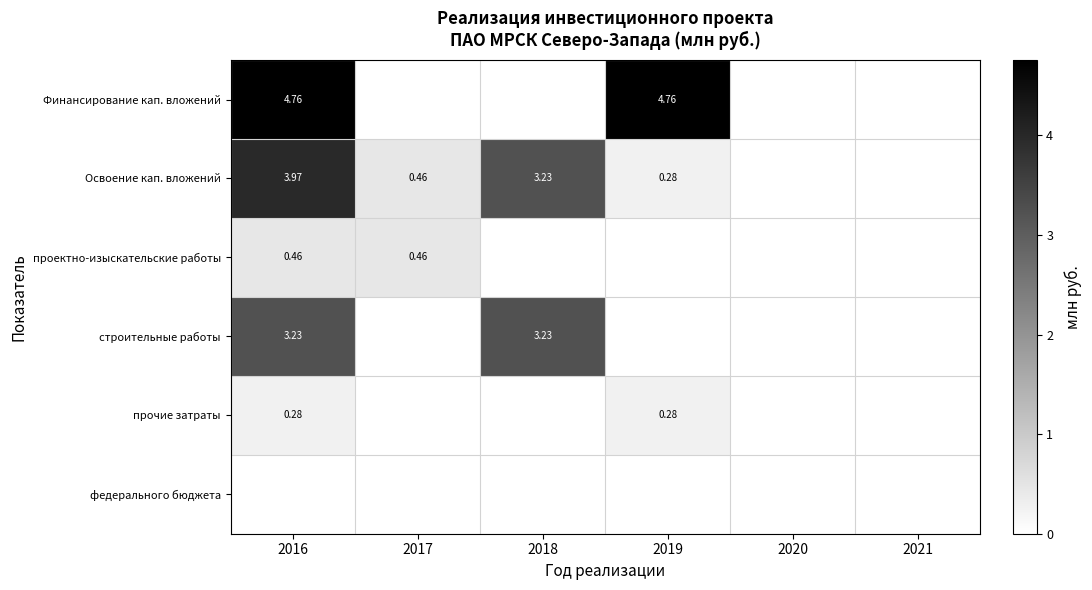

Is it true that прочие затраты equals 0.1 at 2016?

False